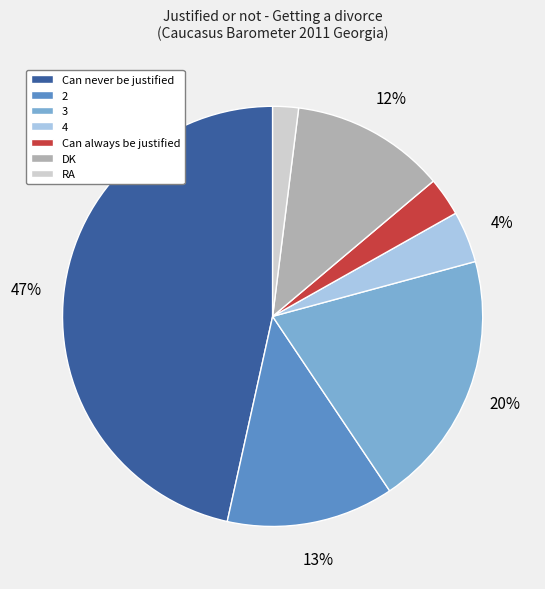

What percentage is the Can always be justified slice, to the nearest percent?

3%